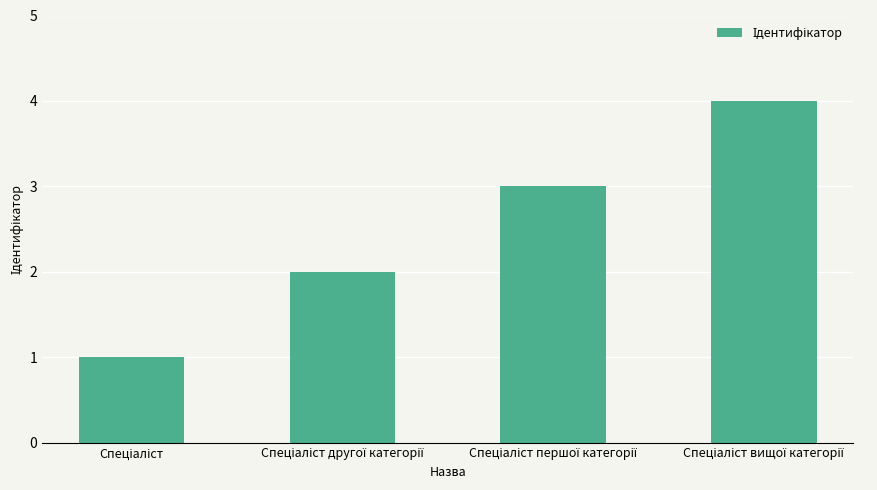

What is the greatest value displayed?

4